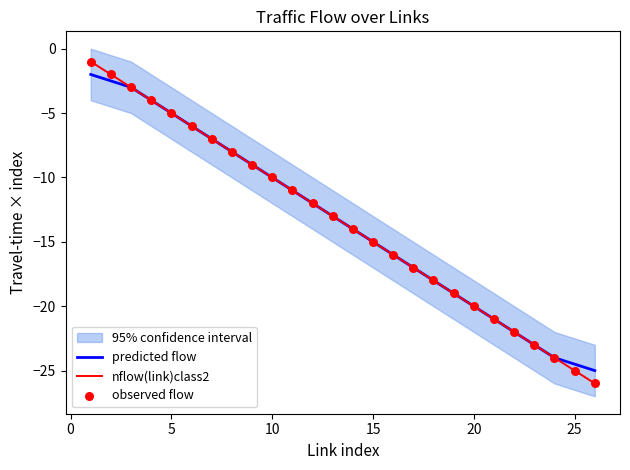

What are all the series names shown in the legend?

predicted flow, nflow(link)class2, observed flow